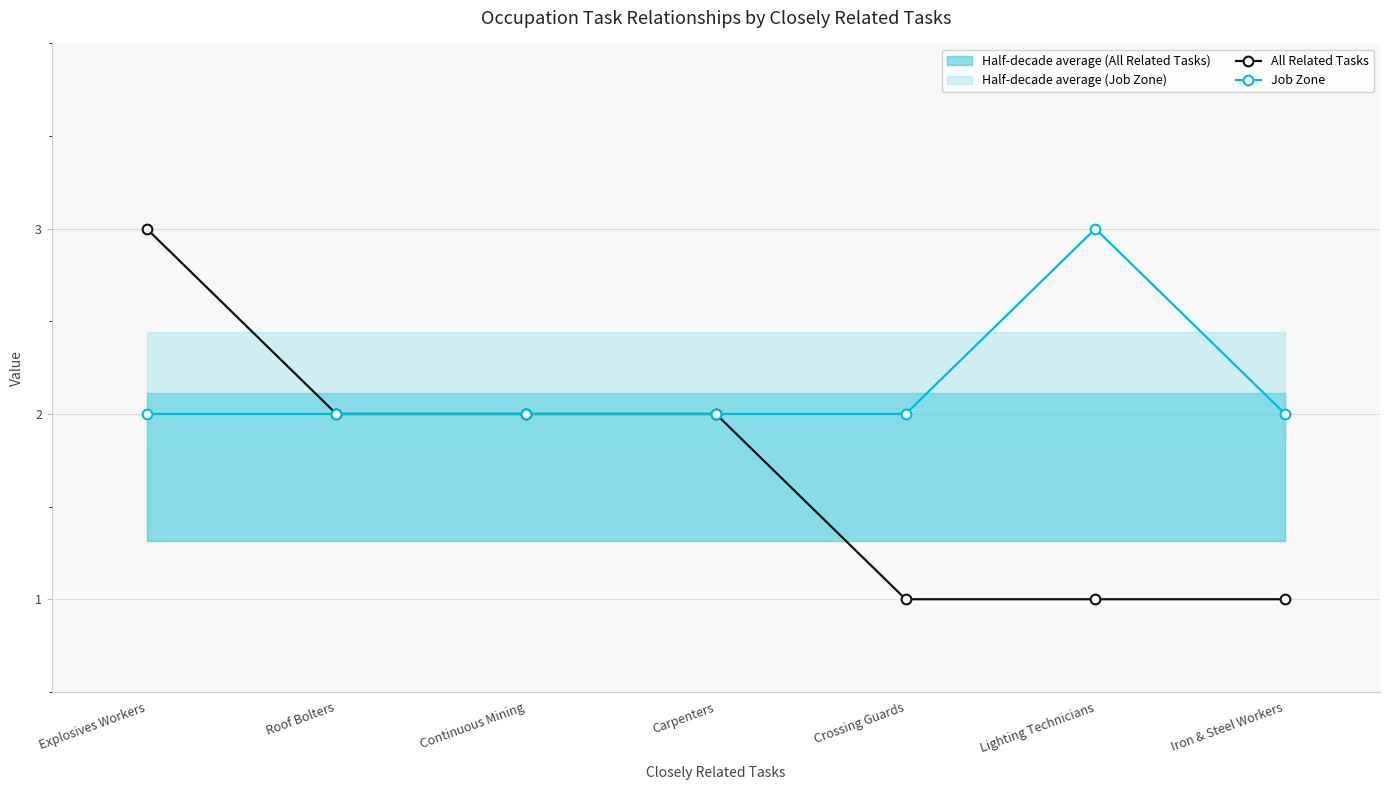

What is the label of the 2nd point from the left?

Roof Bolters